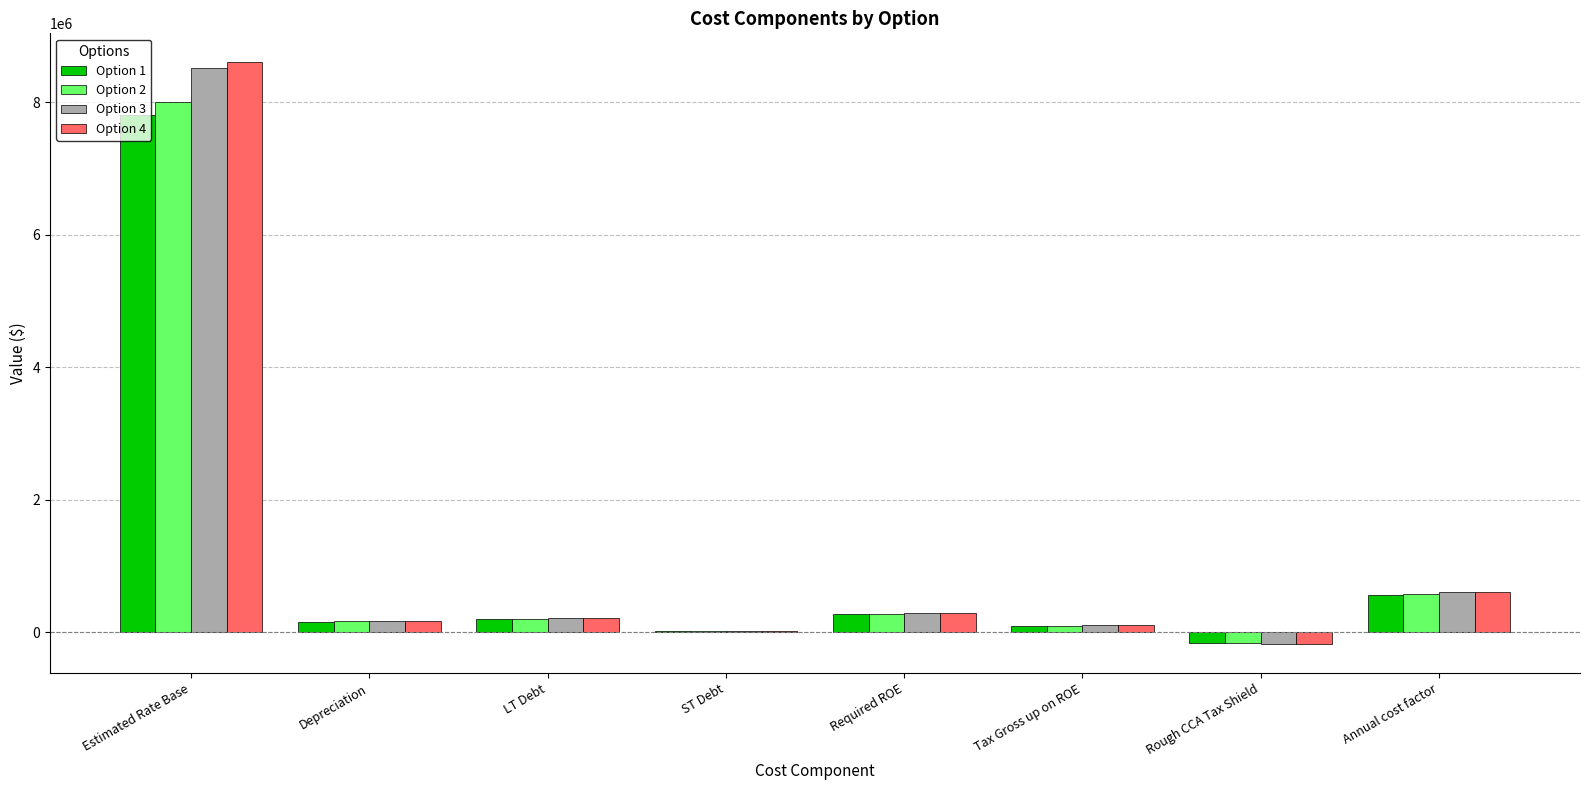

Is it true that Option 3 equals 8515070.0 at Estimated Rate Base?

True